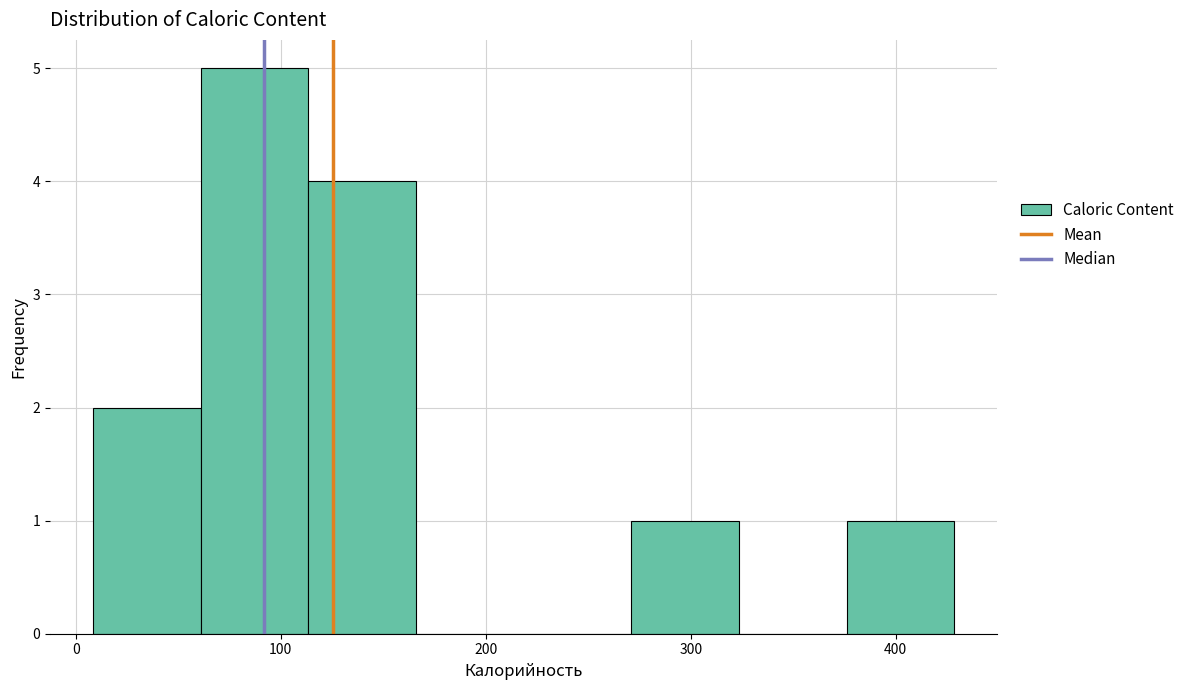

Reading left to right, transcribe this chart: for each bar, give the range it covers on the x-axis and its height. Neither the bar edges nor the heights are printed on the chart, so give them approximately, as read against the axes.

10 to 60: 2
60 to 110: 5
110 to 170: 4
170 to 220: 0
220 to 270: 0
270 to 320: 1
320 to 380: 0
380 to 430: 1